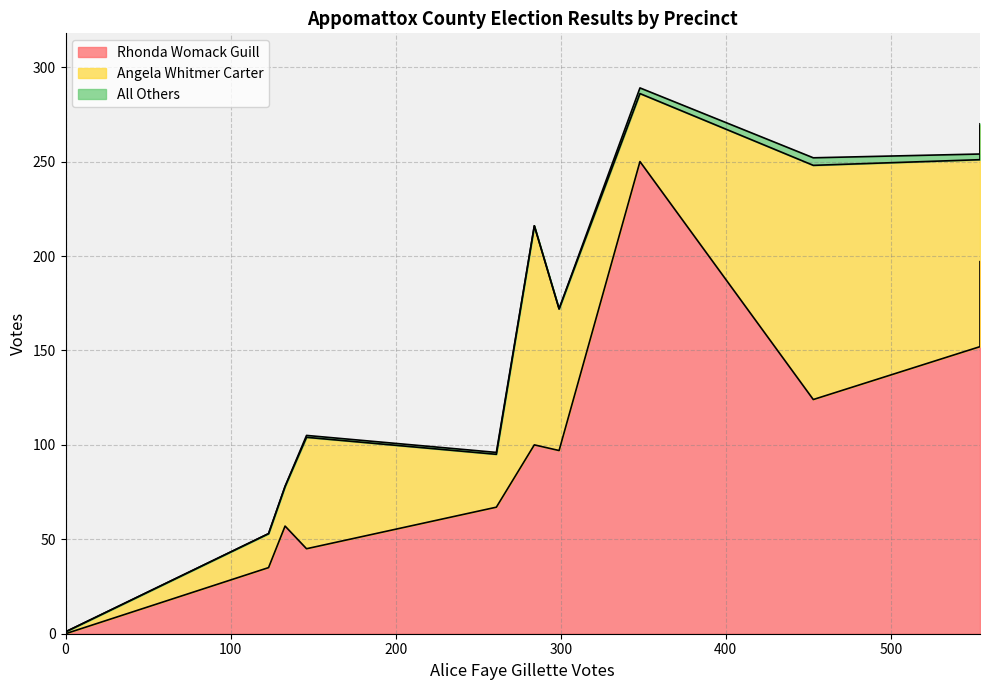

What are all the series names shown in the legend?

Rhonda Womack Guill, Angela Whitmer Carter, All Others